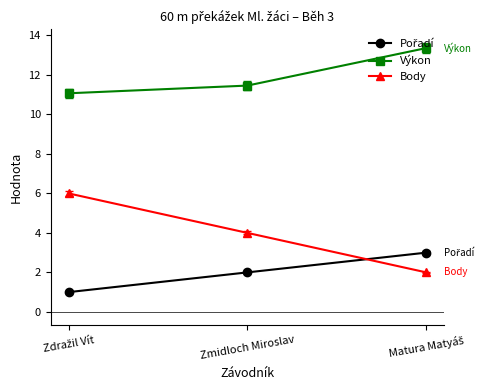

What is the maximum value for Výkon?

13.4